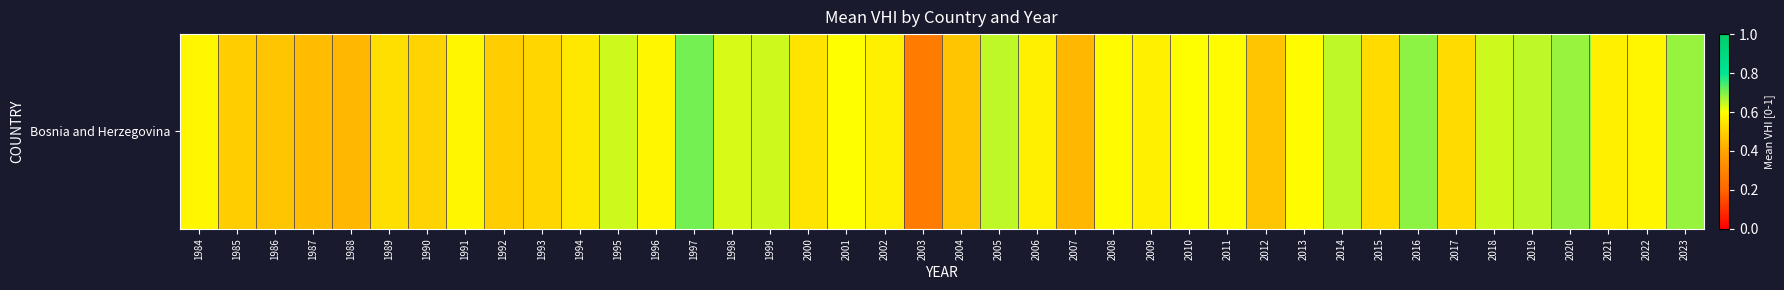

Reading left to right, transcribe all the data shown in this chart.

0.6	0.5	0.5	0.5	0.4	0.5	0.5	0.6	0.5	0.5	0.6	0.6	0.6	0.7	0.6	0.6	0.5	0.6	0.6	0.3	0.5	0.7	0.6	0.4	0.6	0.6	0.6	0.6	0.5	0.6	0.7	0.5	0.7	0.5	0.6	0.7	0.7	0.6	0.6	0.7